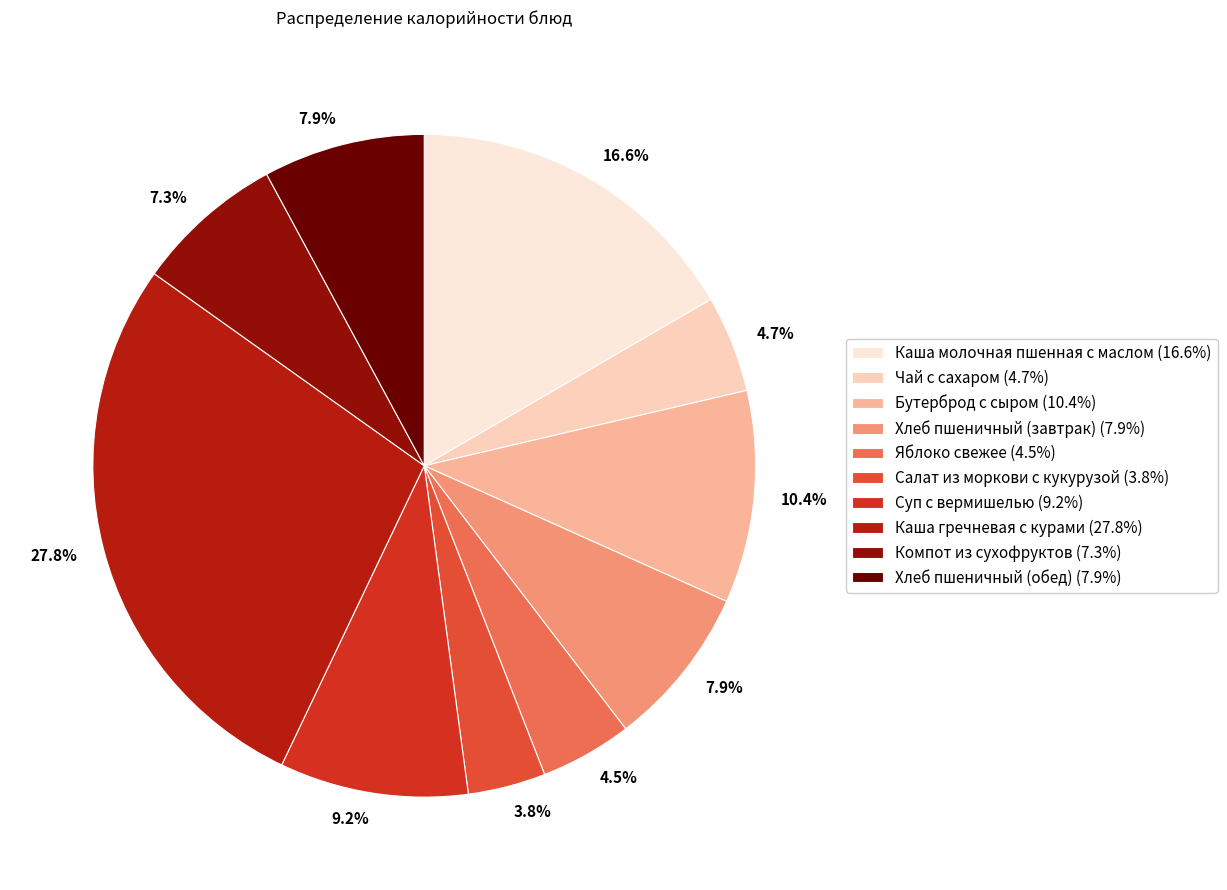

How many segments does this pie chart have?

10